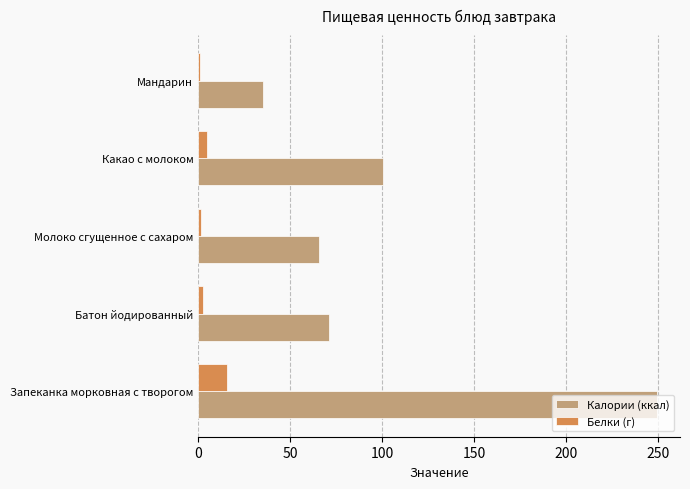

The value of Белки (г) at Запеканка морковная с творогом is 15.6. True or false?

True